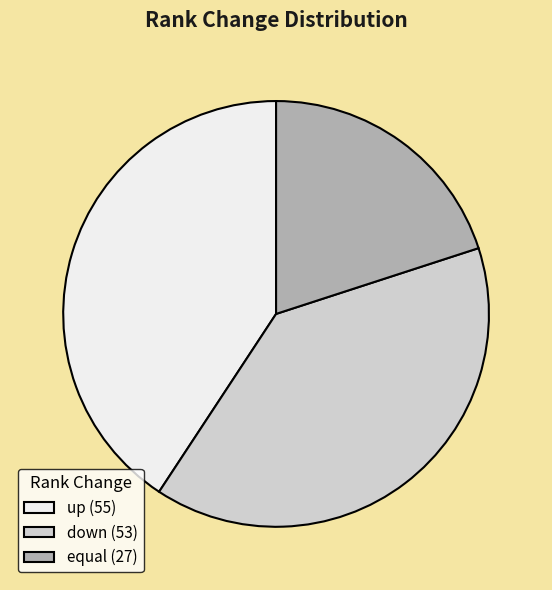

Is it true that up (55) is 41% of the pie?

True